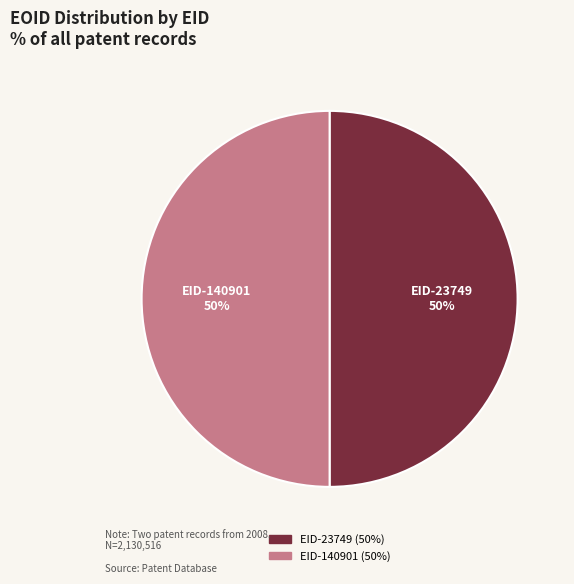

To the nearest percent, what percentage of the pie is EID-140901?

50%